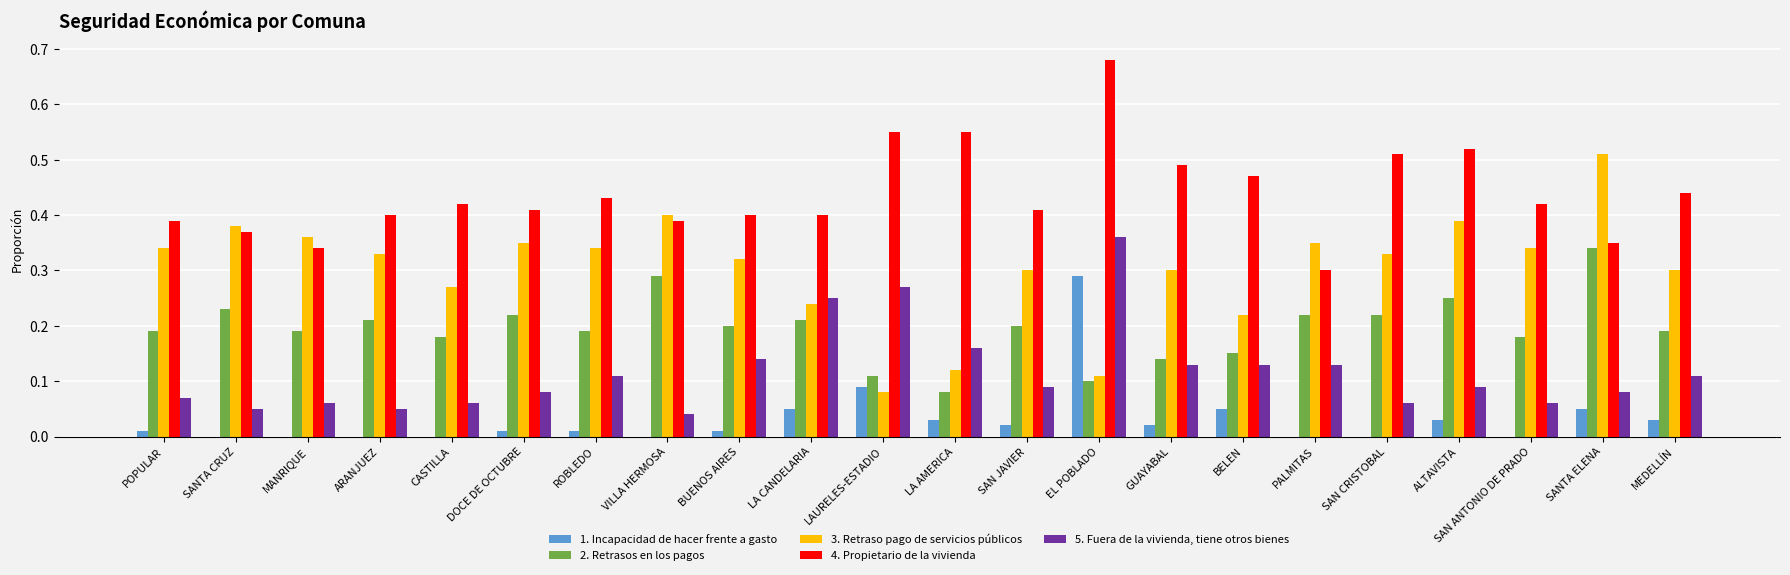

At which label does 3. Retraso pago de servicios públicos reach its peak?

SANTA ELENA